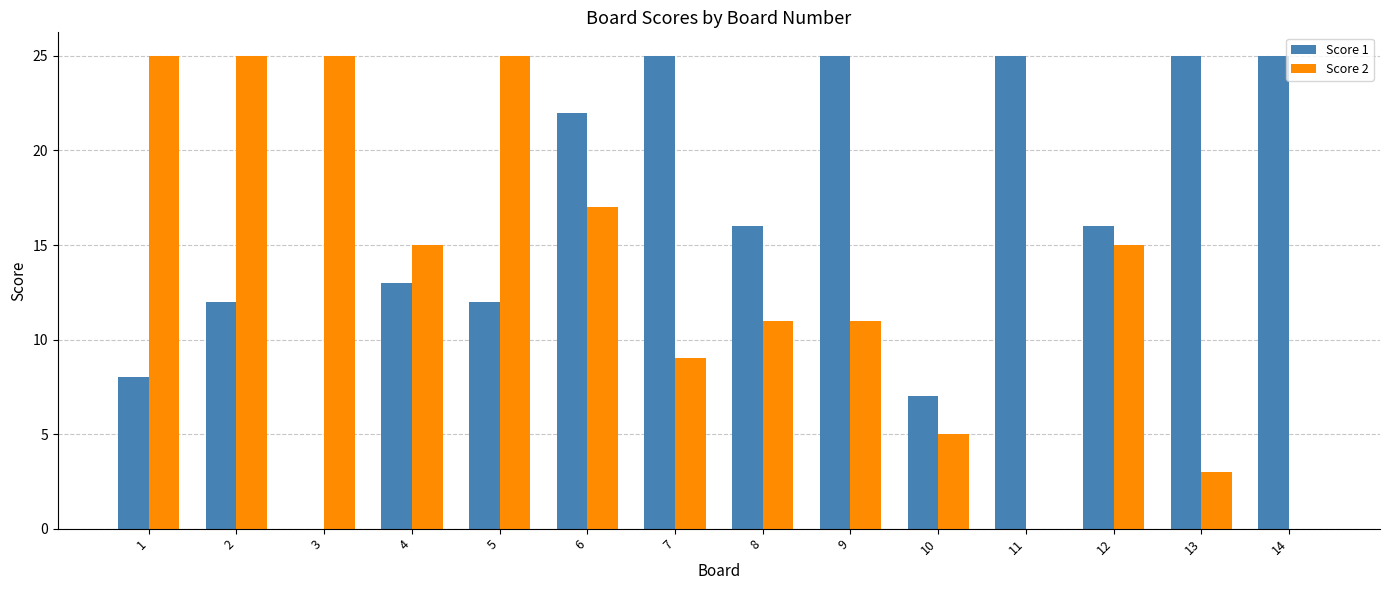

The value of Score 2 at 3 is 25. True or false?

True